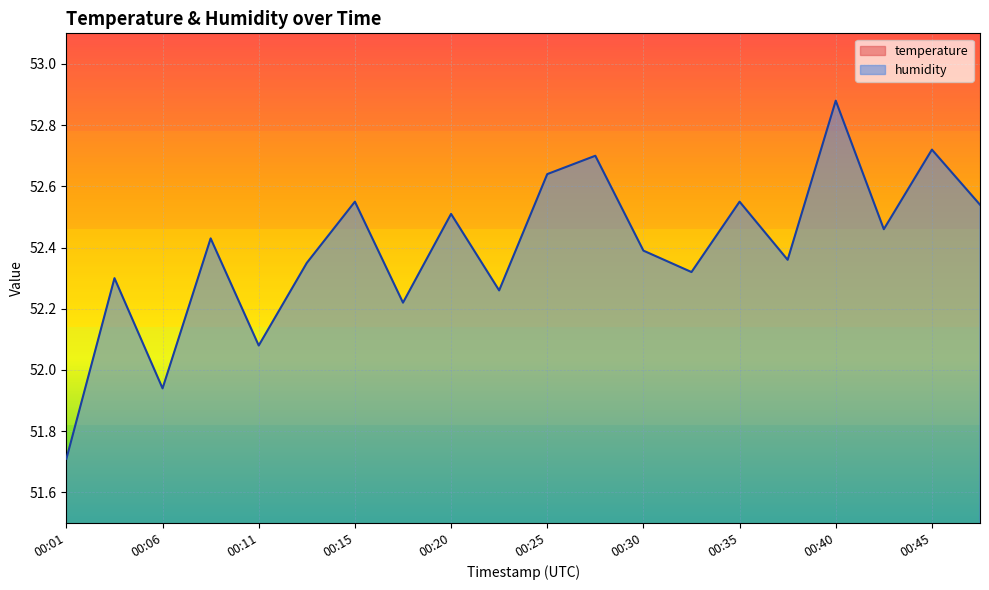

Which has a higher value, 00:11 or 00:23?

00:11